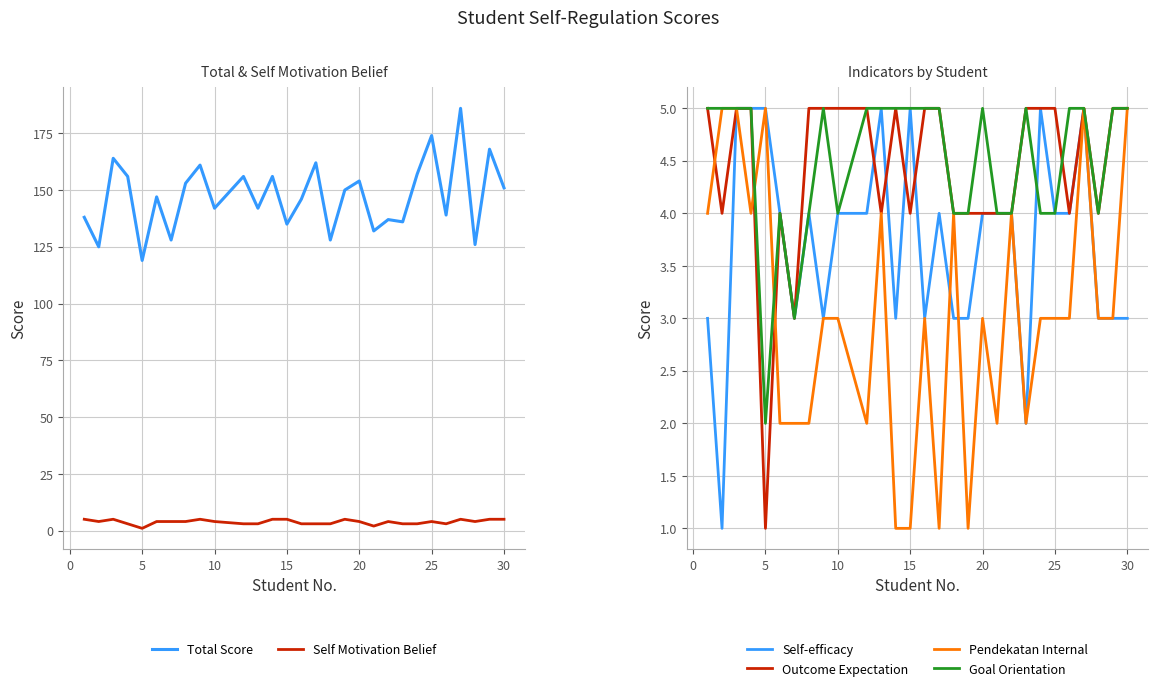

Which series has the widest spread of values?

Total Score